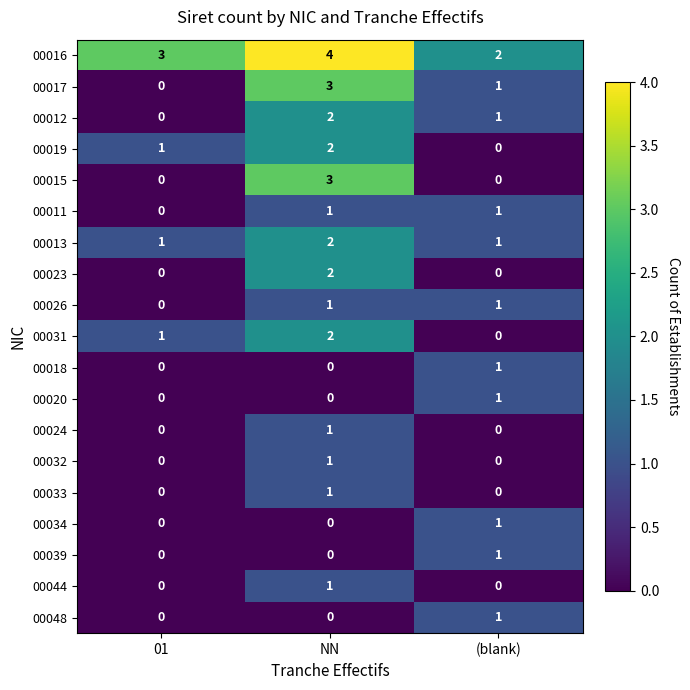

List the labels in order of 00012 value, smallest first.

01, (blank), NN